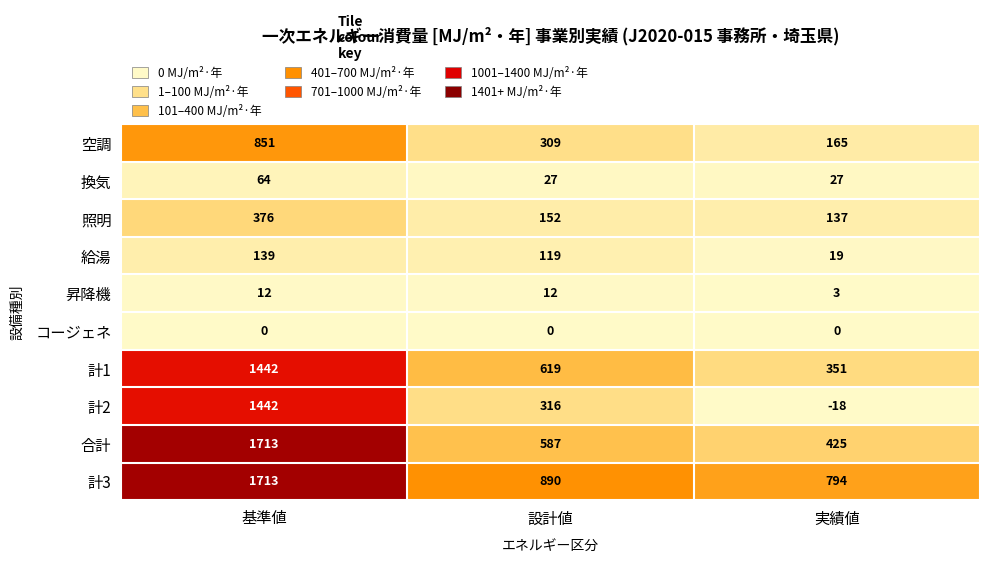

Is it true that 給湯 equals 54 at 設計値?

False